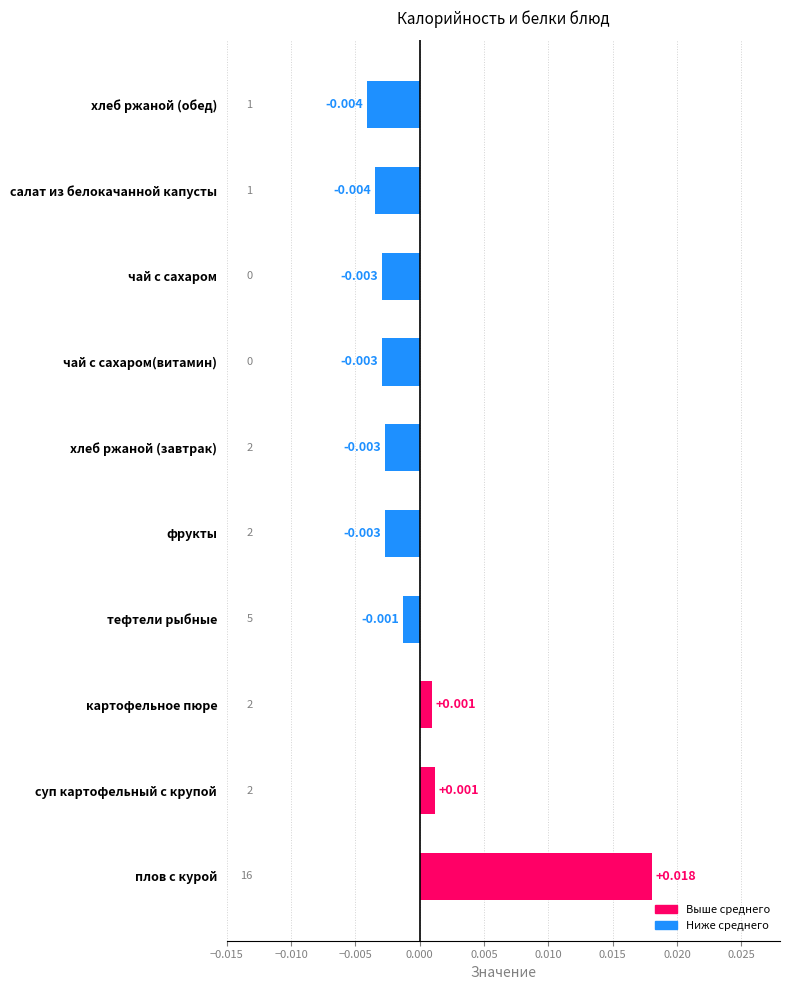

Between картофельное пюре and чай с сахаром, which is larger?

картофельное пюре